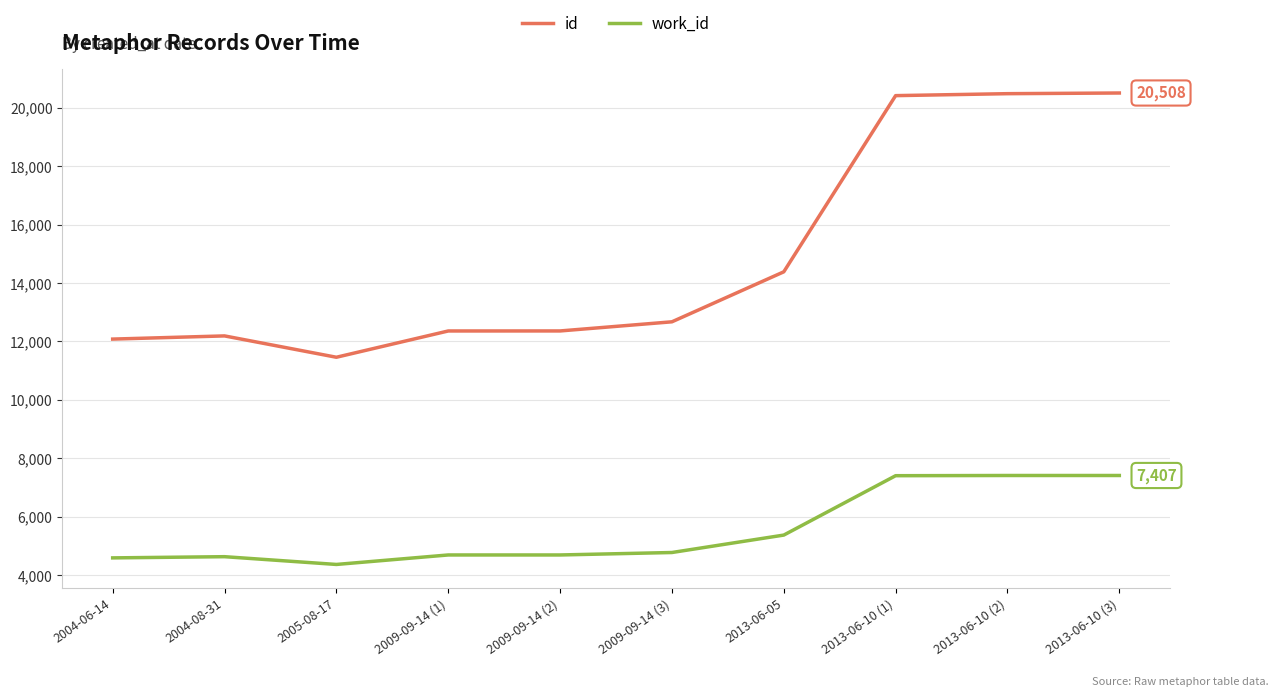

At 2004-06-14, list the series in order from smallest to largest.

work_id, id